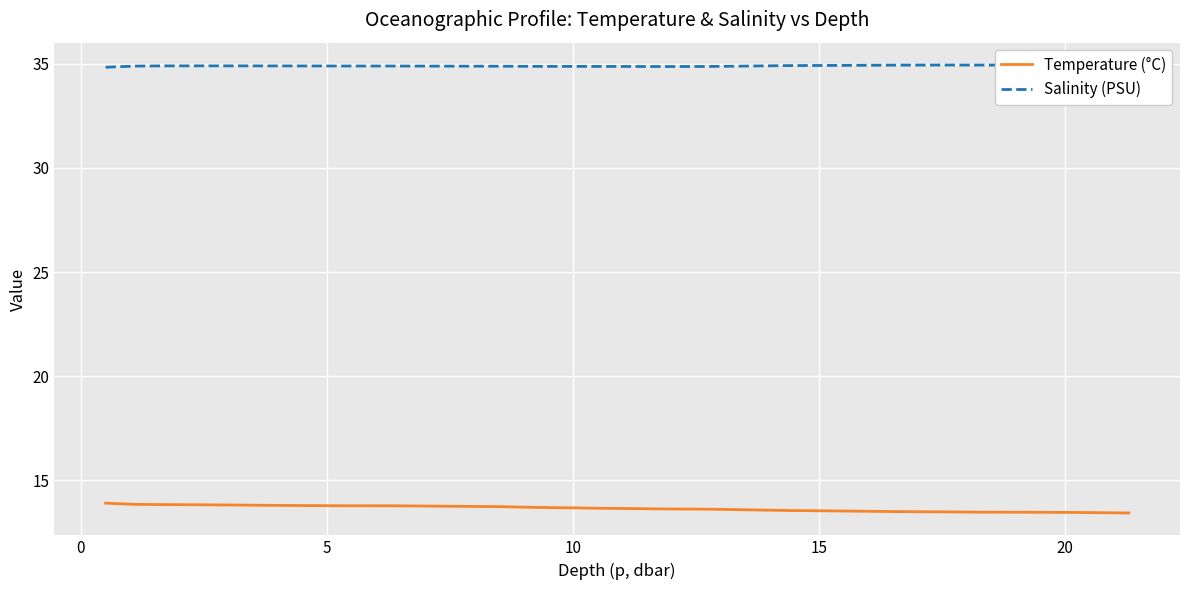

List the series in order of their peak value, highest first.

Salinity (PSU), Temperature (°C)